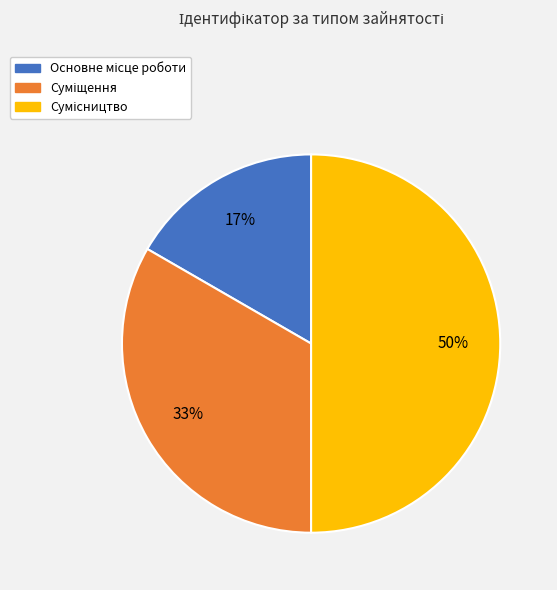

To the nearest percent, what is the difference between the largest and smallest slice percentages?

33%